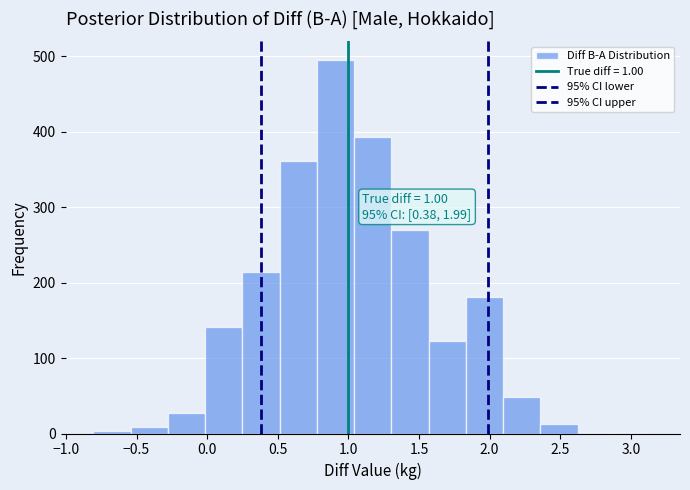

Which range on the x-axis has the tallest bar?

0.80 to 1.05